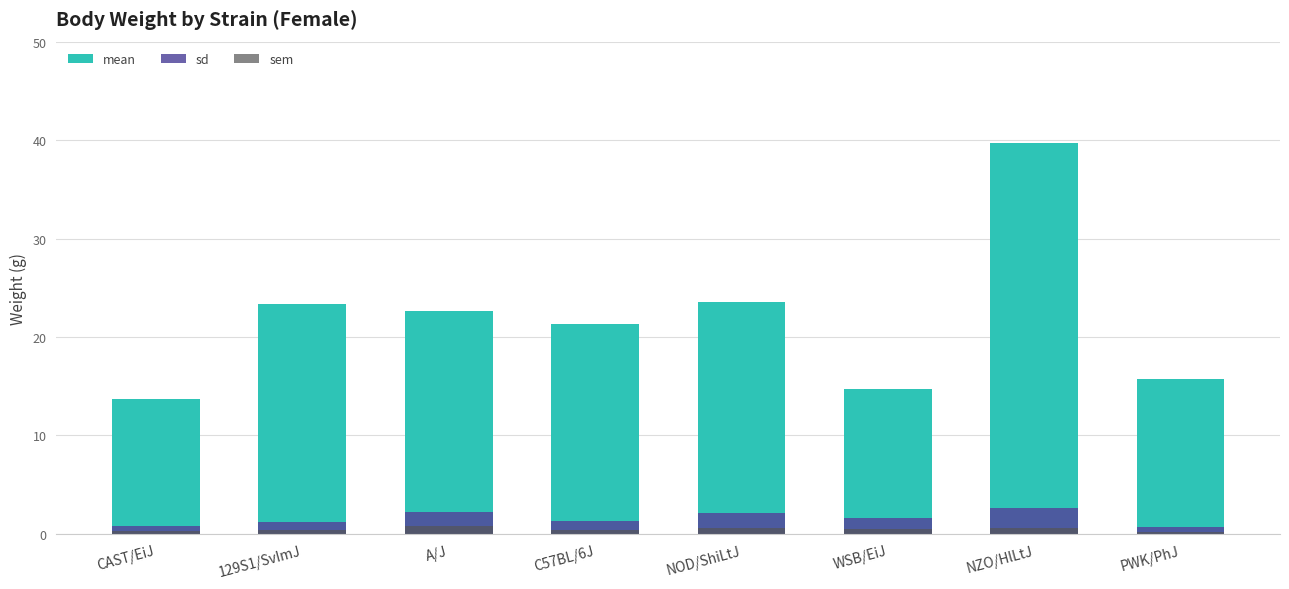

What position from the right is PWK/PhJ?

1